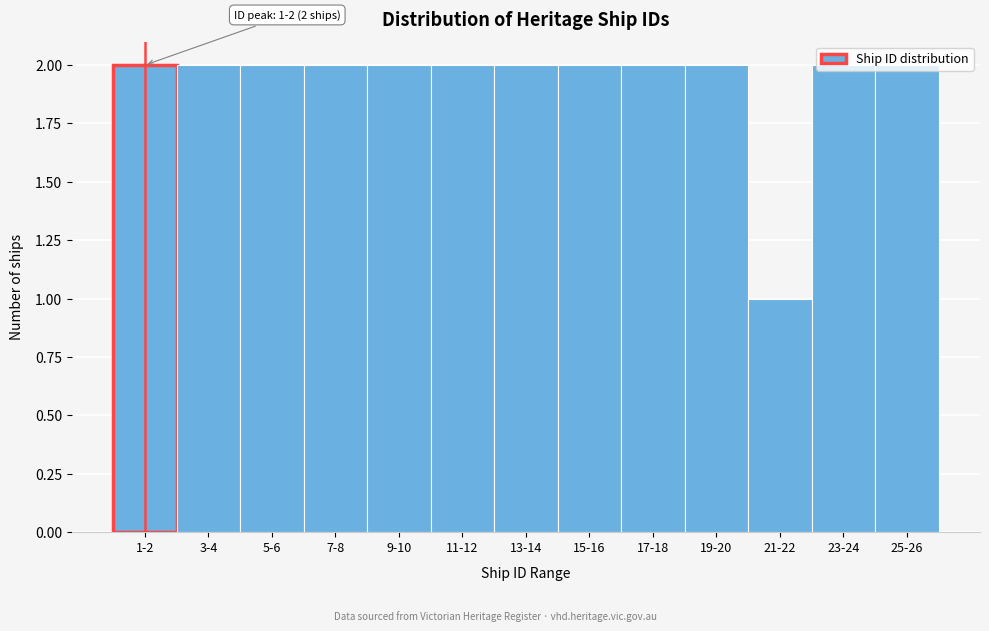

What position from the left is 17-18?

9